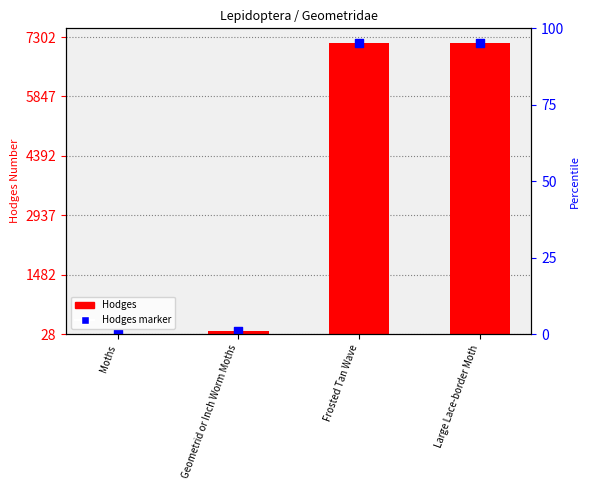

Which series reaches the maximum Y coordinate?

Hodges marker